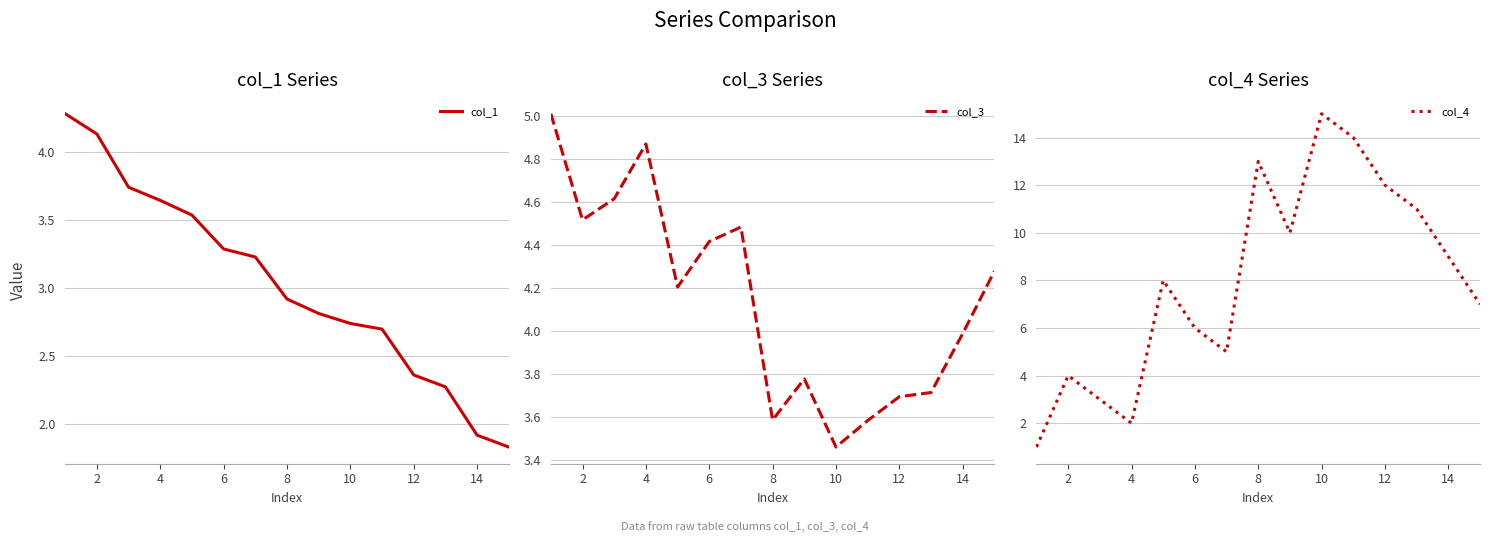

What is the maximum value for col_3?

5.0